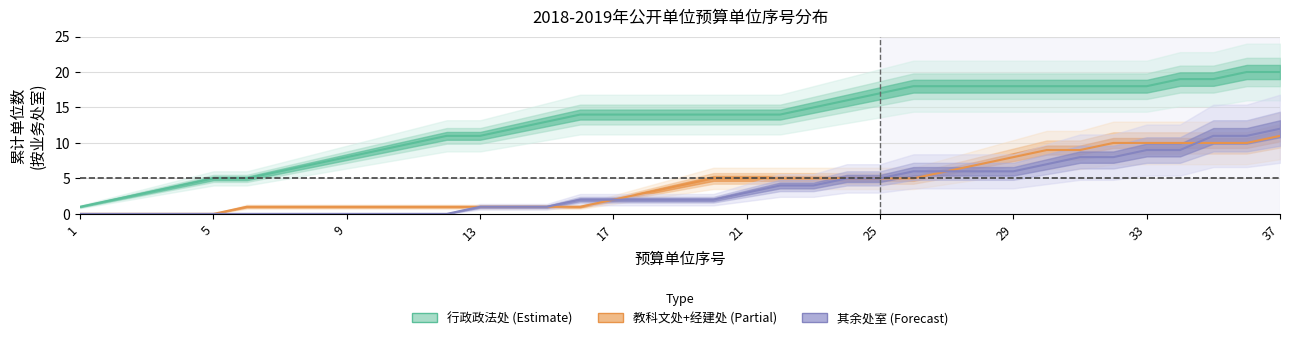

True or false: 教科文处+经建处 (Partial) and 行政政法处 (Estimate) cross at least once.

False